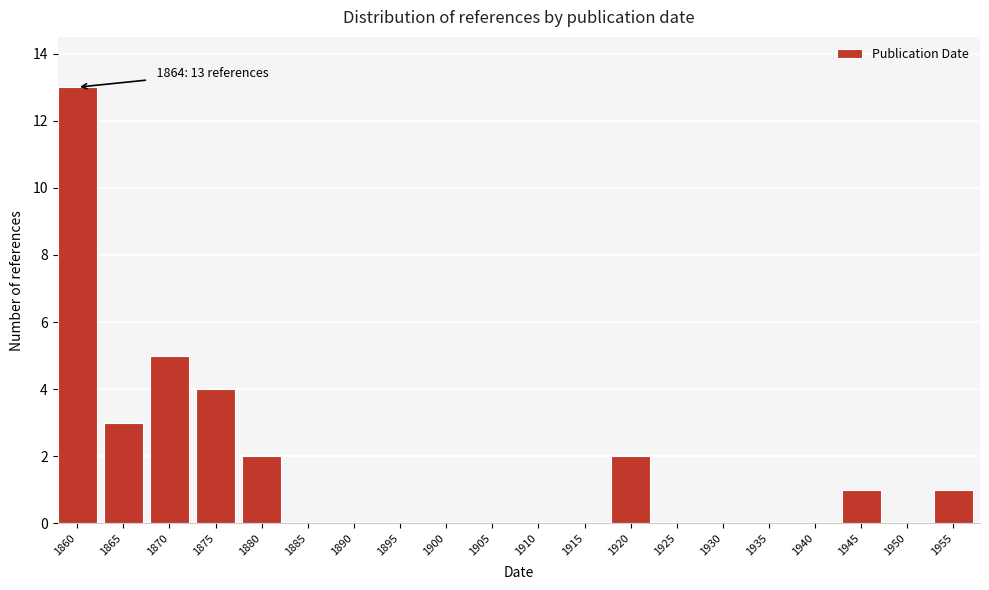

Reading left to right, extract all data points from this chart.

1860=13	1865=3	1870=5	1875=4	1880=2	1885=0	1890=0	1895=0	1900=0	1905=0	1910=0	1915=0	1920=2	1925=0	1930=0	1935=0	1940=0	1945=1	1950=0	1955=1